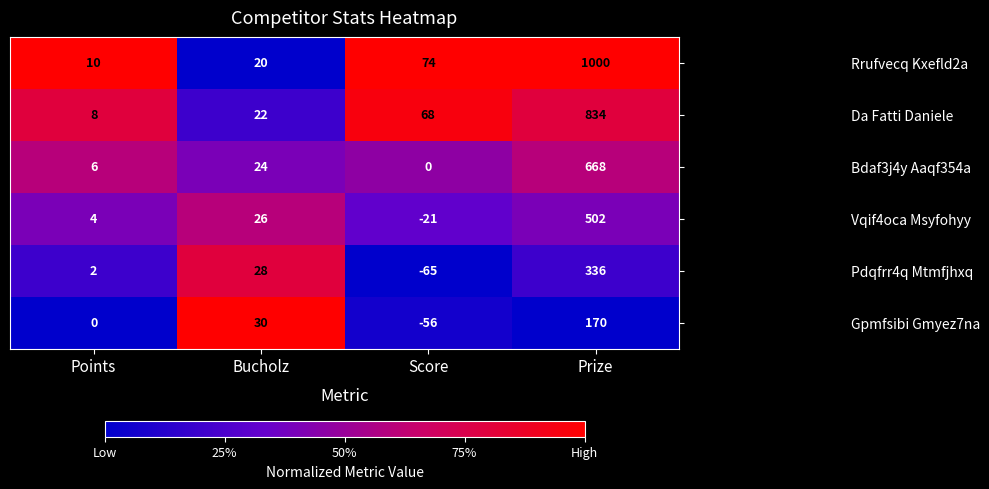

What is the total value across all series at Bucholz?

150